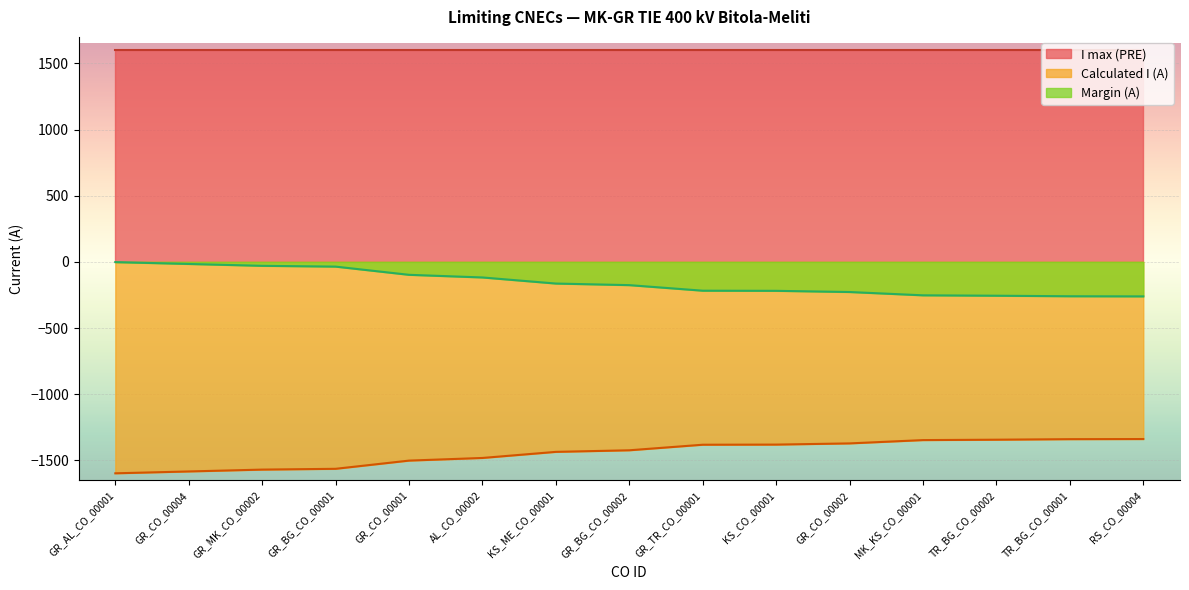

What is the total value across all series at TR_BG_CO_00001?

0